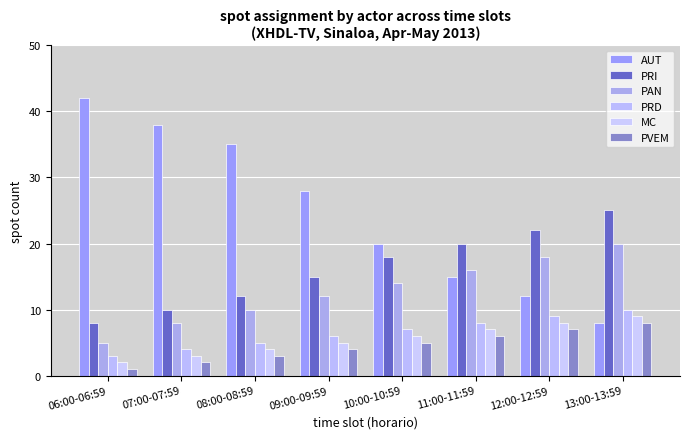

Reading left to right, list all the values displayed in this chart.

AUT: 06:00-06:59=42	07:00-07:59=38	08:00-08:59=35	09:00-09:59=28	10:00-10:59=20	11:00-11:59=15	12:00-12:59=12	13:00-13:59=8
PRI: 06:00-06:59=8	07:00-07:59=10	08:00-08:59=12	09:00-09:59=15	10:00-10:59=18	11:00-11:59=20	12:00-12:59=22	13:00-13:59=25
PAN: 06:00-06:59=5	07:00-07:59=8	08:00-08:59=10	09:00-09:59=12	10:00-10:59=14	11:00-11:59=16	12:00-12:59=18	13:00-13:59=20
PRD: 06:00-06:59=3	07:00-07:59=4	08:00-08:59=5	09:00-09:59=6	10:00-10:59=7	11:00-11:59=8	12:00-12:59=9	13:00-13:59=10
MC: 06:00-06:59=2	07:00-07:59=3	08:00-08:59=4	09:00-09:59=5	10:00-10:59=6	11:00-11:59=7	12:00-12:59=8	13:00-13:59=9
PVEM: 06:00-06:59=1	07:00-07:59=2	08:00-08:59=3	09:00-09:59=4	10:00-10:59=5	11:00-11:59=6	12:00-12:59=7	13:00-13:59=8